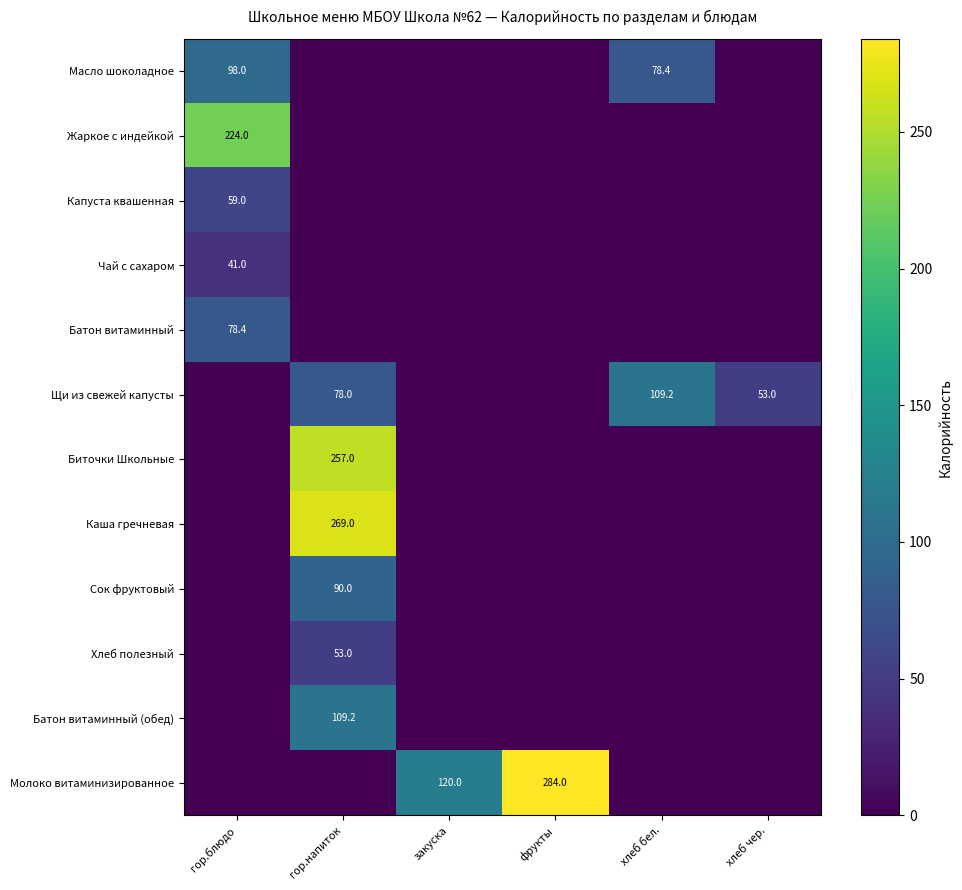

The value of Сок фруктовый at гор.напиток is 23.9. True or false?

False